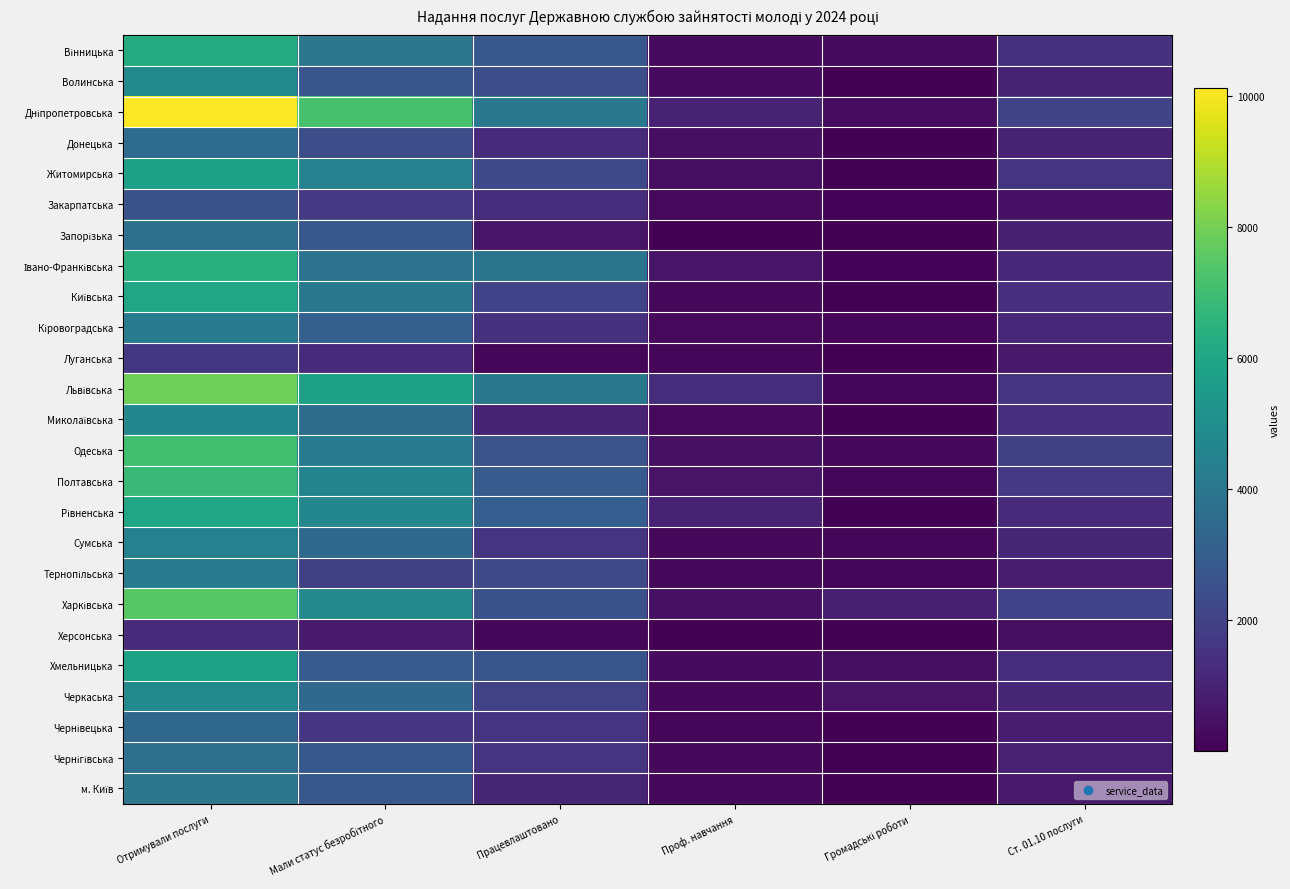

At which category does the chart reach its minimum across all series?

Громадські роботи